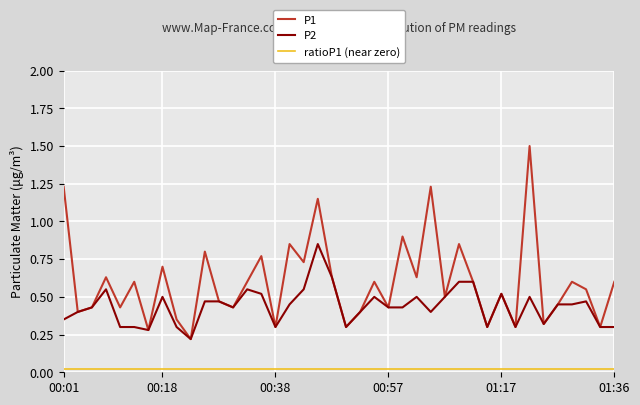

What is the greatest value displayed?

1.5